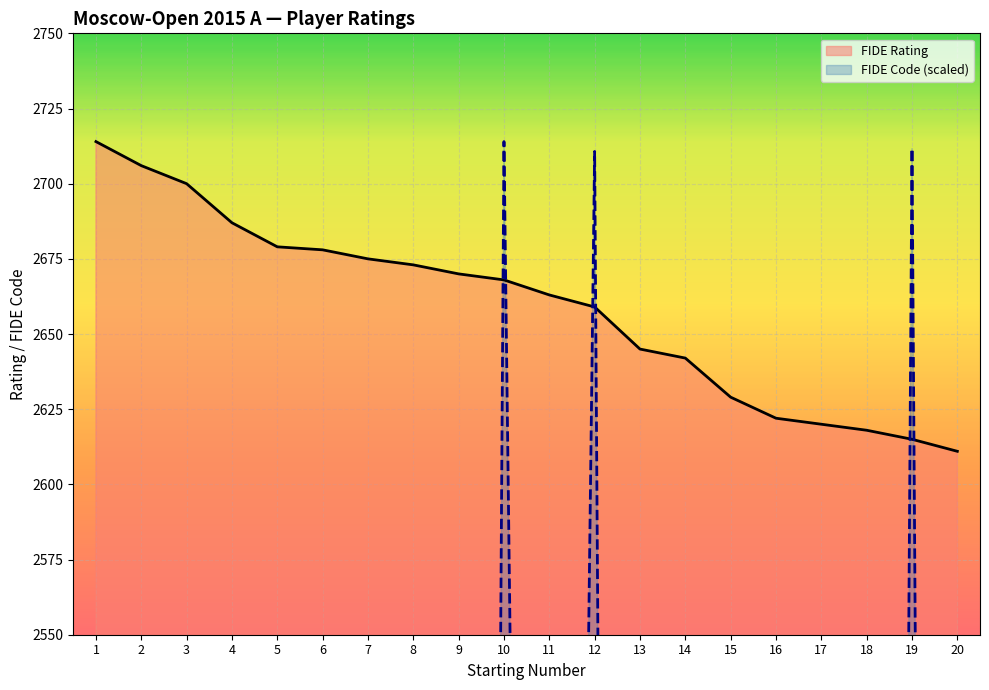

Reading left to right, what are all the values shown in this chart?

FIDE Rating: 2714.0	2706.0	2700.0	2687.0	2679.0	2678.0	2675.0	2673.0	2670.0	2668.0	2663.0	2659.0	2645.0	2642.0	2629.0	2622.0	2620.0	2618.0	2615.0	2611.0
FIDE Code (scaled): 468.8	248.1	466.8	1586.5	465.4	471.2	468.2	465.9	464.4	2714.0	1496.0	2710.7	464.7	1507.3	466.9	472.3	467.6	463.7	2711.7	467.9